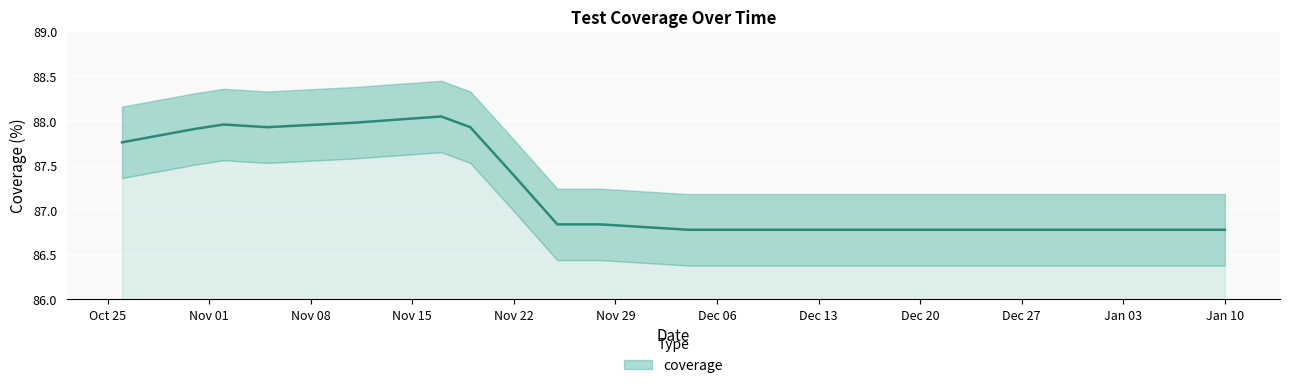

What is the ratio of the value at 2021-12-21 to the value at 2021-11-11?

1.0